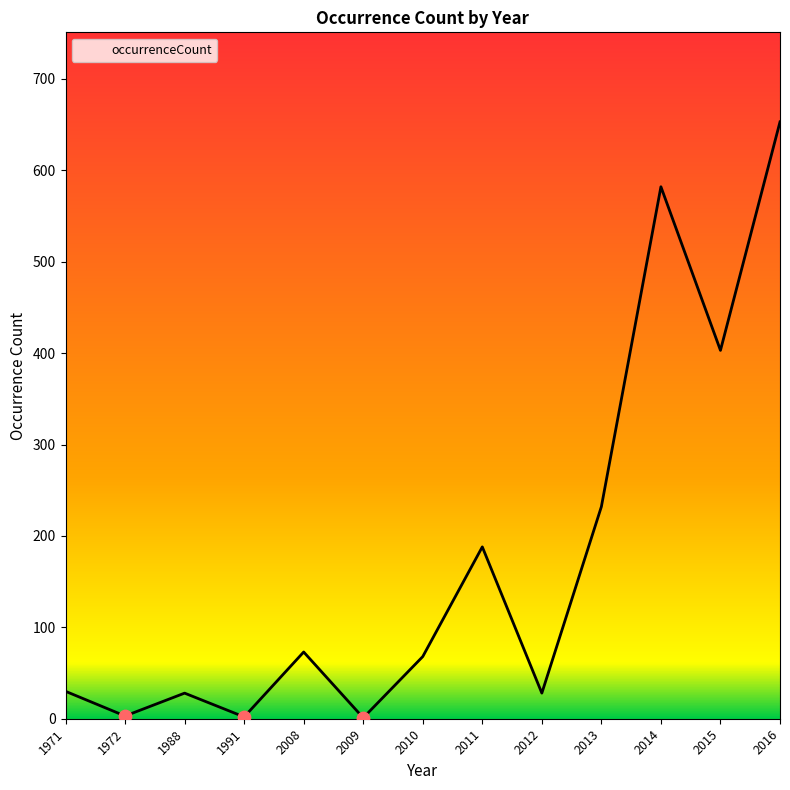

Which has a higher value, 2014 or 2012?

2014